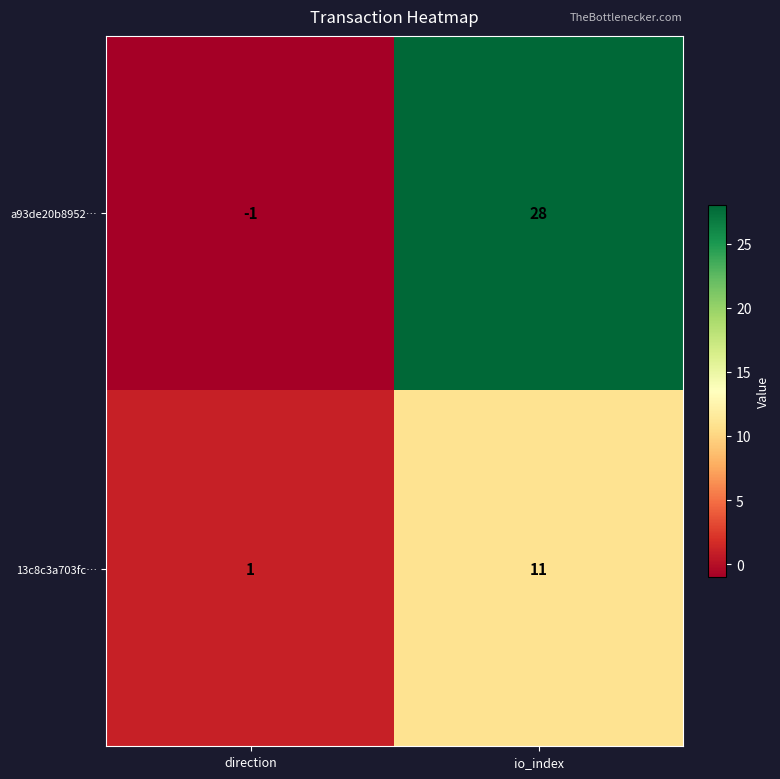

Where is a93de20b8952… nearest to the value 13?

direction